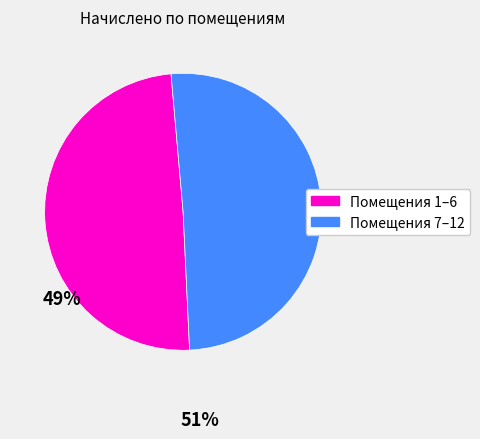

The Помещения 1–6 slice represents 49% of the pie. True or false?

True